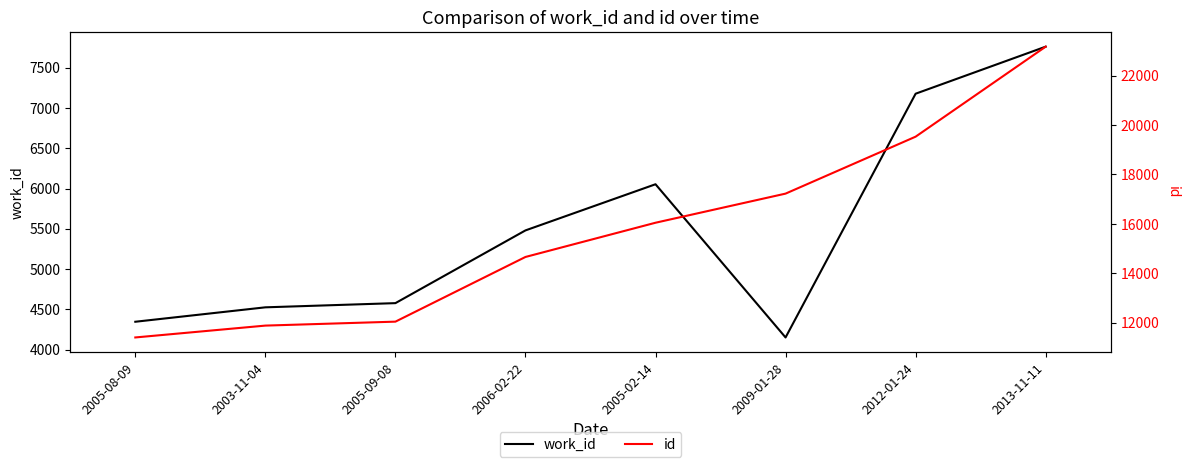

Reading left to right, extract all data points from this chart.

work_id: 2005-08-09=4346	2003-11-04=4525	2005-09-08=4577	2006-02-22=5480	2005-02-14=6053	2009-01-28=4151	2012-01-24=7177	2013-11-11=7761
id: 2005-08-09=11400	2003-11-04=11880	2005-09-08=12040	2006-02-22=14659	2005-02-14=16045	2009-01-28=17224	2012-01-24=19530	2013-11-11=23174